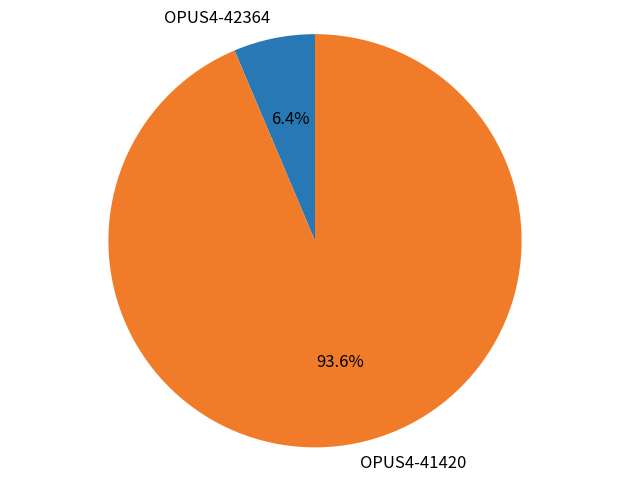

Does any single category account for the majority?

Yes